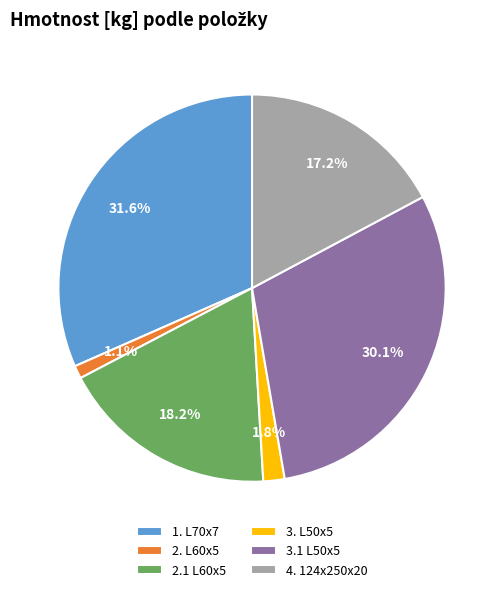

To the nearest percent, what is the average slice percentage?

17%